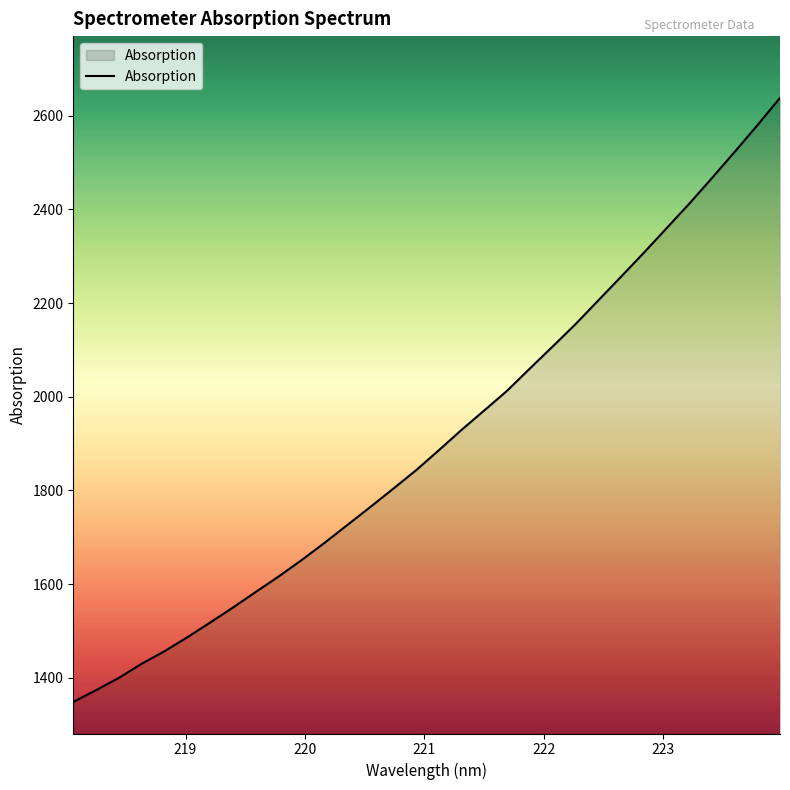

What is the minimum value shown in the chart?

1348.3